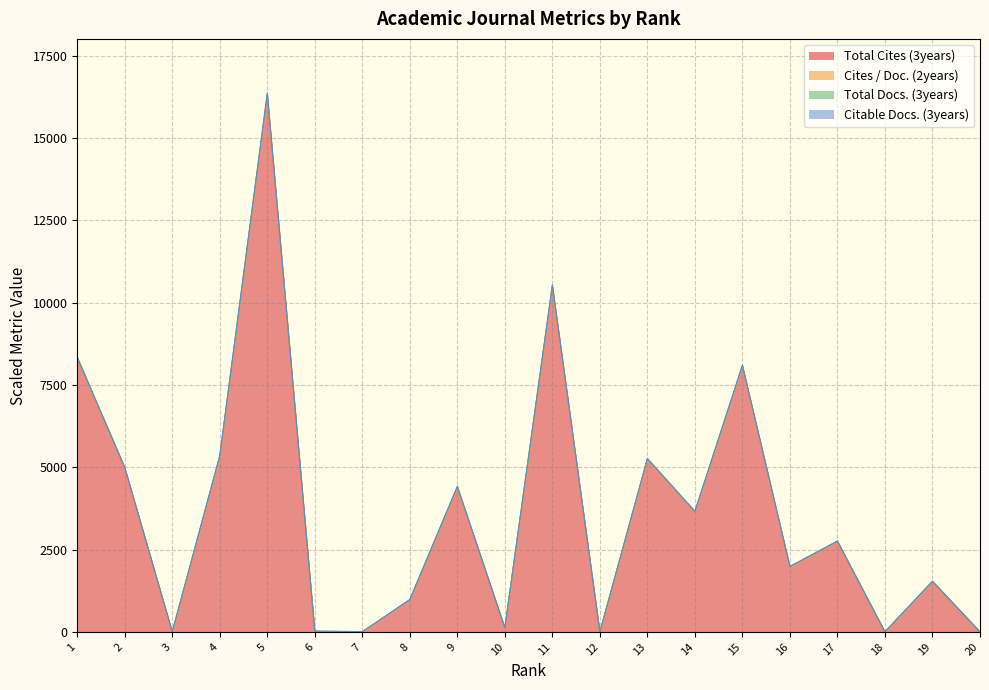

What is the sum of the Total Cites (3years) values at 12 and 4?

5335.0